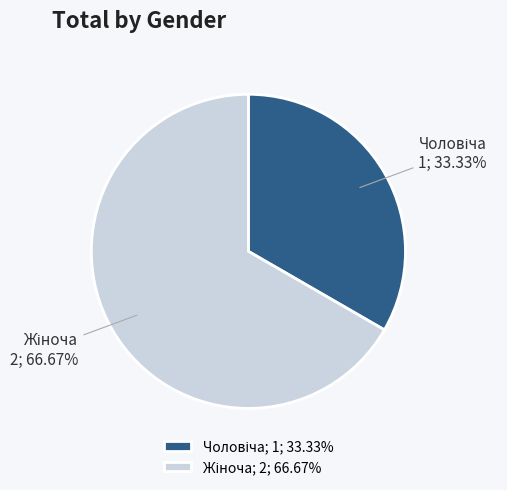

Does any single category account for the majority?

Yes